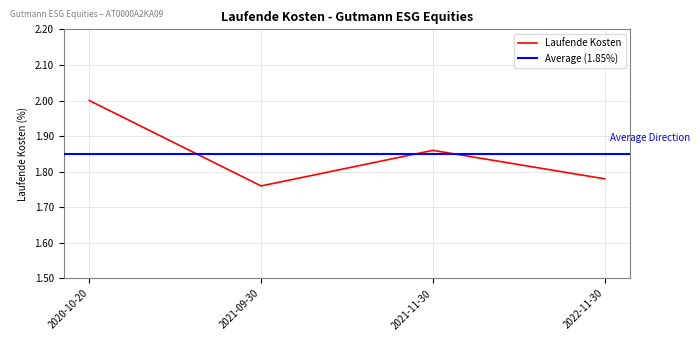

Rank the categories by value from highest to lowest.

2020-10-20, 2021-11-30, 2022-11-30, 2021-09-30